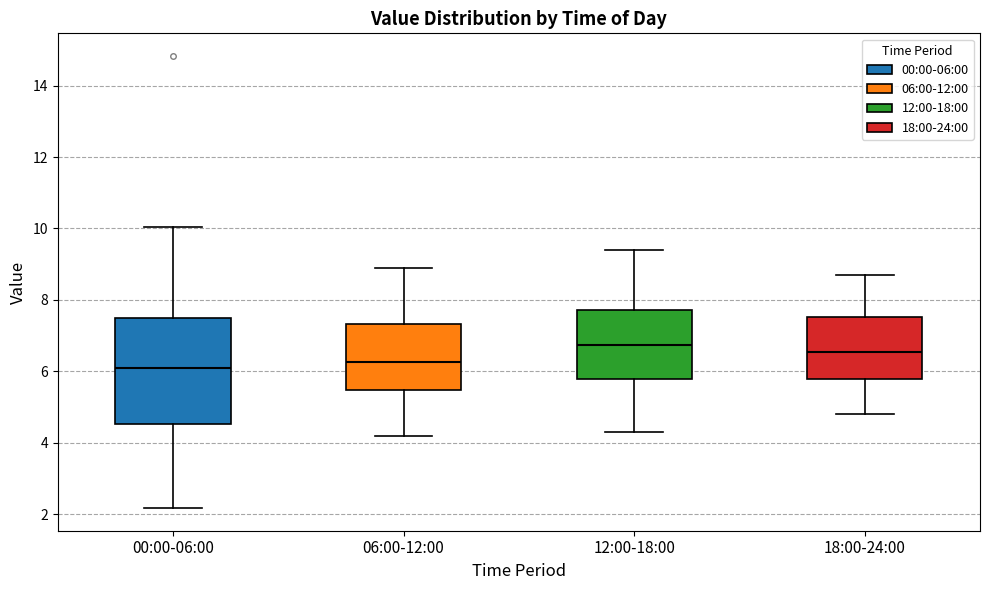

Where does the upper whisker of the box for 00:00-06:00 end on the y-axis? The values are not printed on the chart, so give them approximately, as read against the axis.

10.0